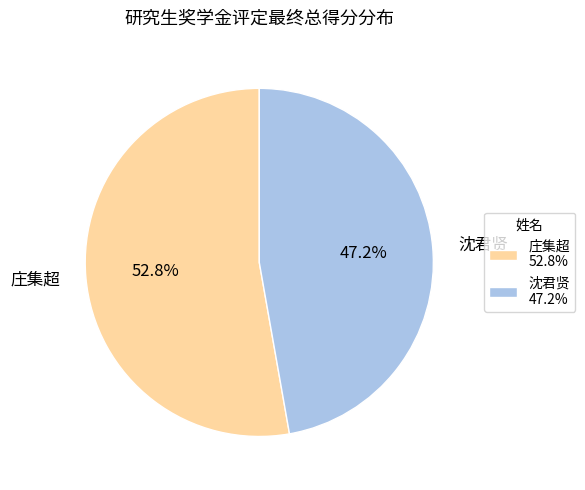

Which category has the smallest portion of the pie?

沈君贤